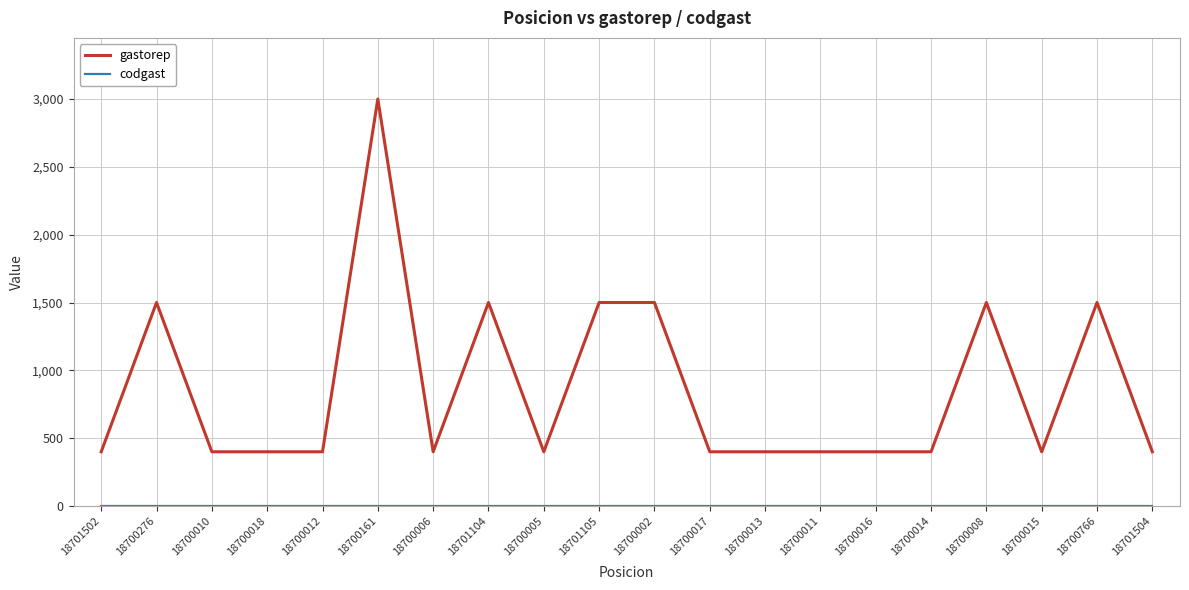

Which series has the largest total across all categories?

gastorep